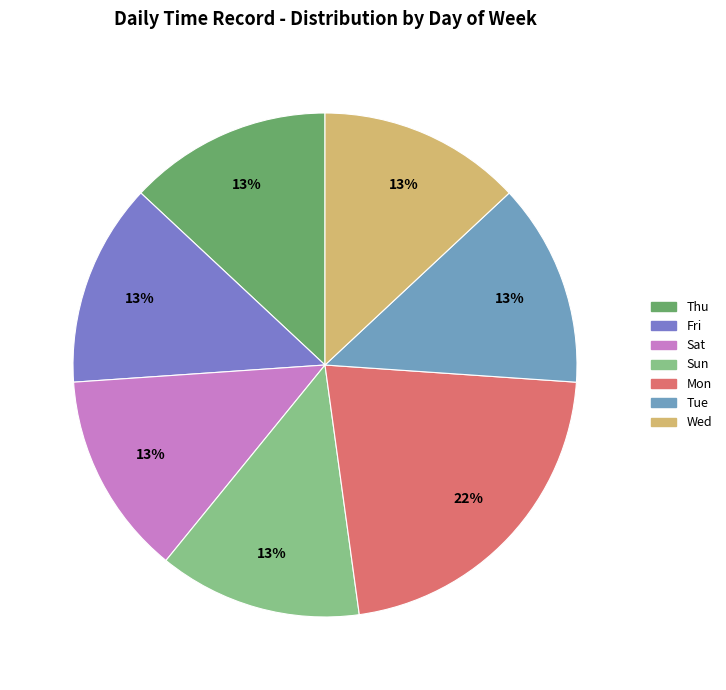

Approximately how many times larger is the value at Sat compared to Wed?

1.0